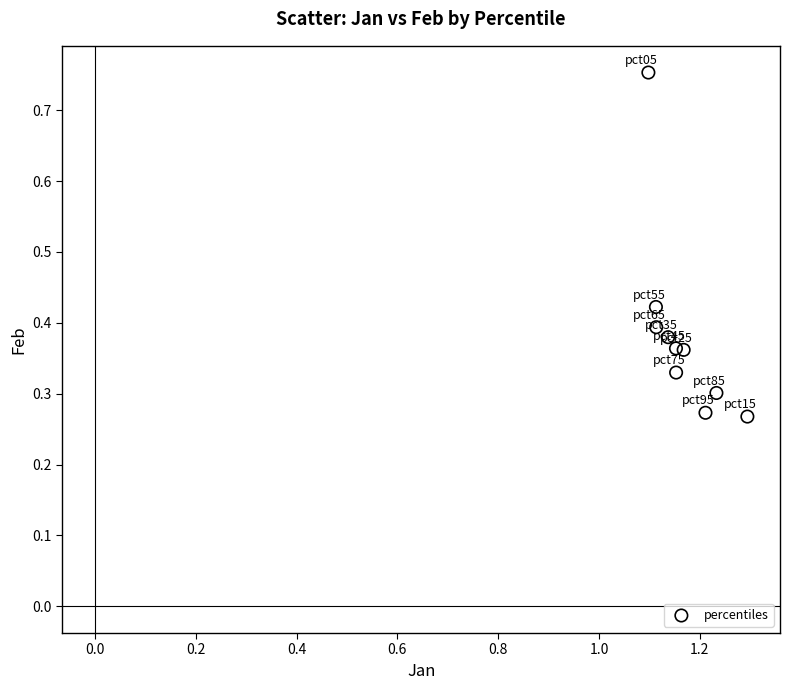

What is the range of Y values (max minus min)?

0.5